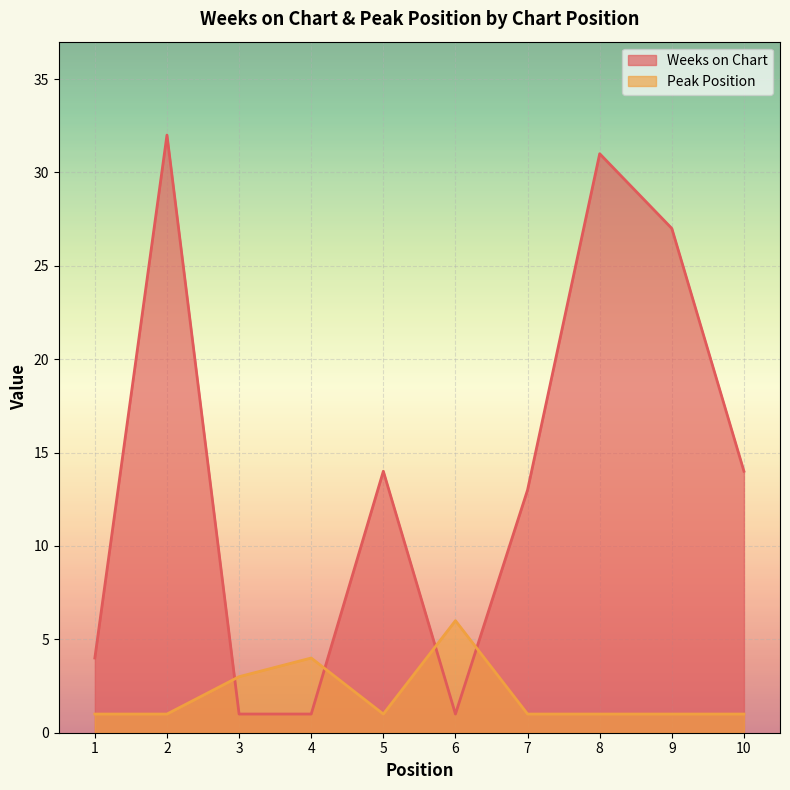

Count the number of data series in this chart.

2